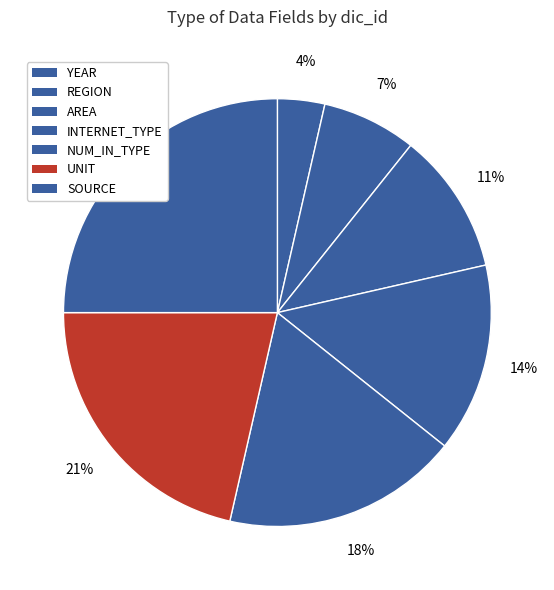

Approximately how many times larger is the value at NUM_IN_TYPE compared to AREA?

1.7